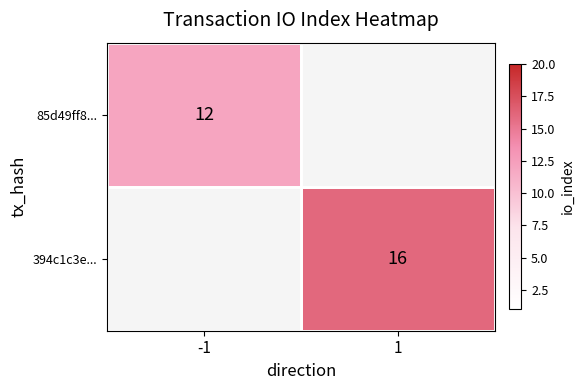

The value of 394c1c3e... at 1 is 16. True or false?

True